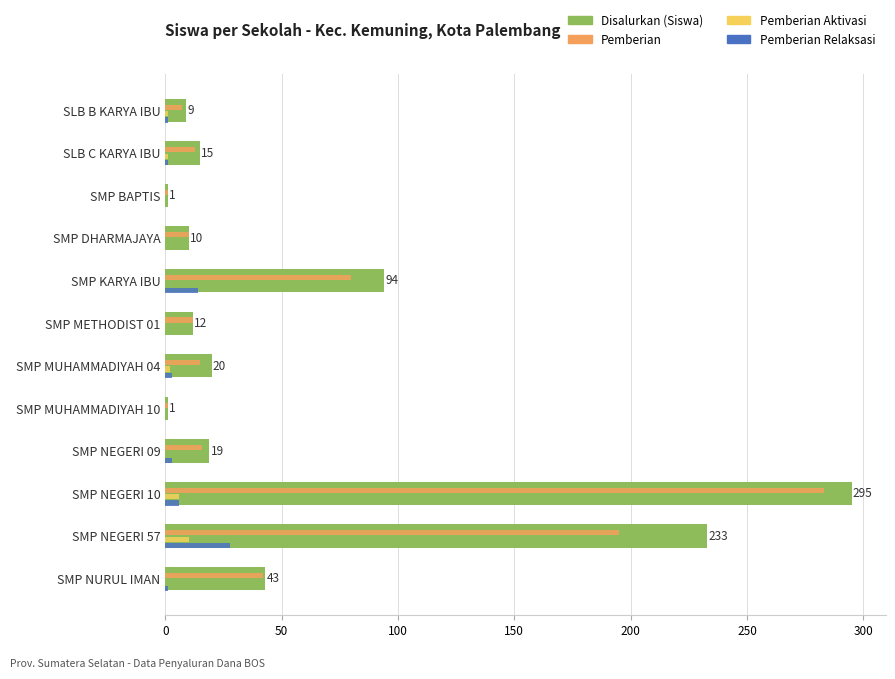

Count the number of categories in the chart.

12